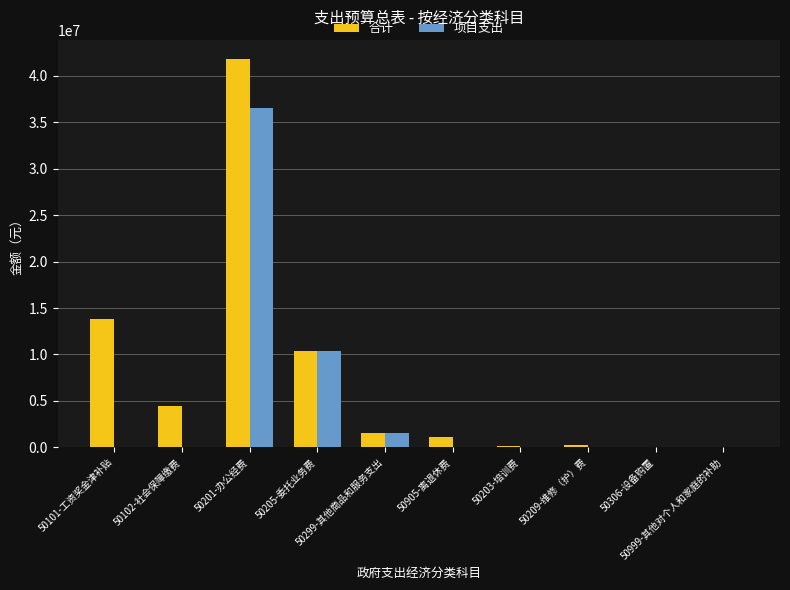

What is the greatest value displayed?

41818040.9